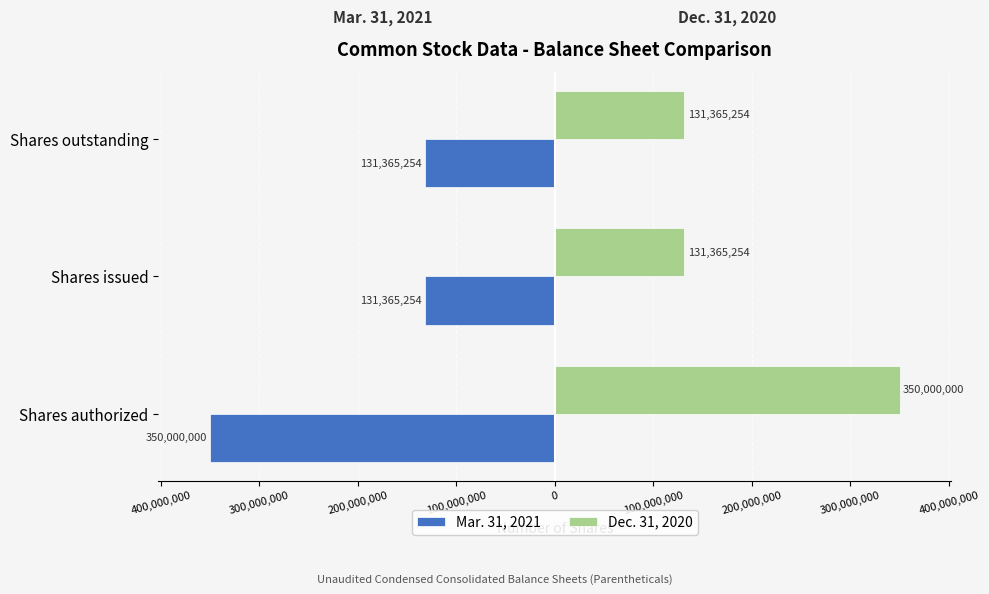

What are all the series names shown in the legend?

Mar. 31, 2021, Dec. 31, 2020